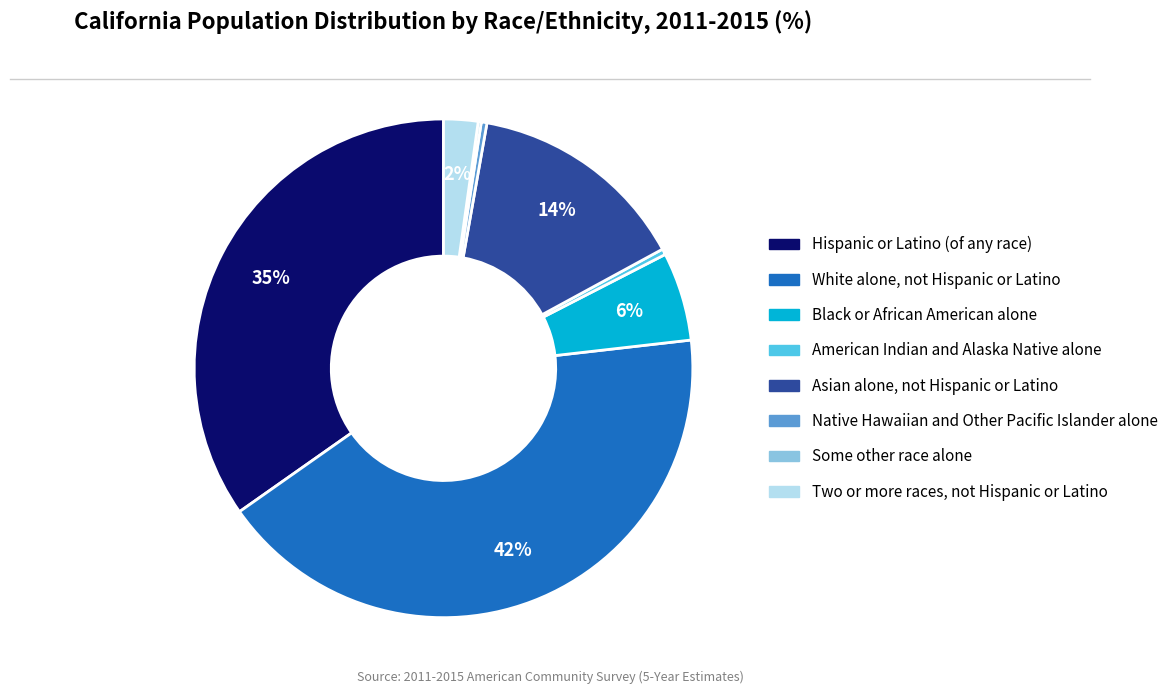

Is Native Hawaiian and Other Pacific Islander alone the majority of the pie?

No